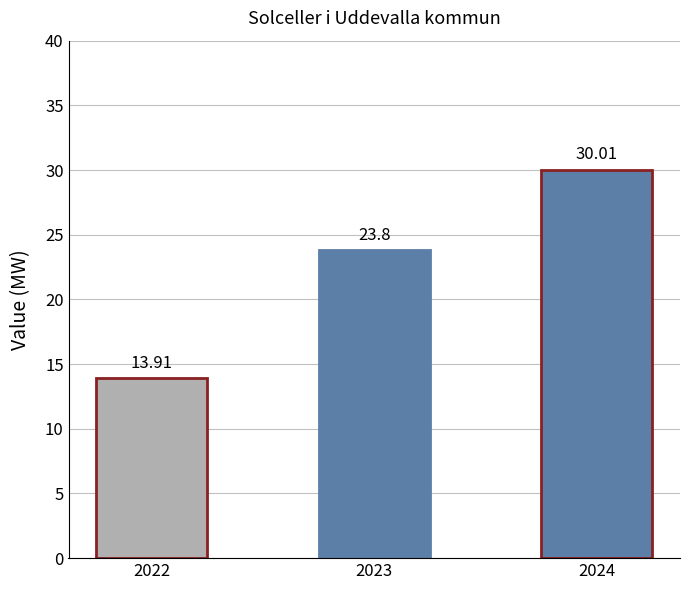

What is the sum of the values at 2024 and 2022?

43.9